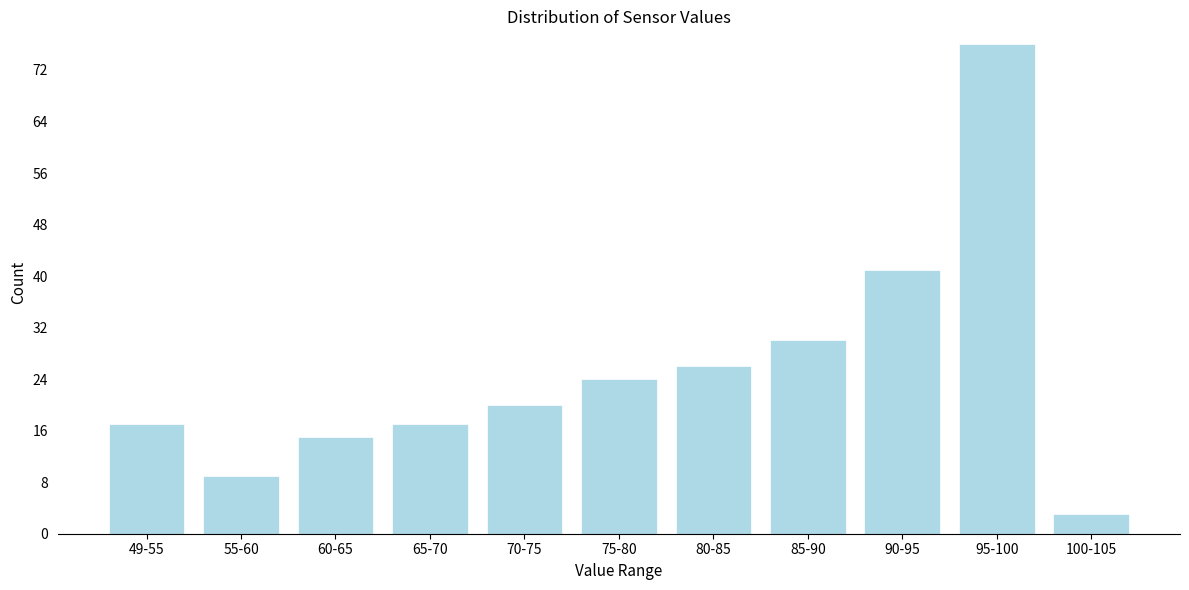

Reading right to left, extract all data points from this chart.

100-105=3	95-100=76	90-95=41	85-90=30	80-85=26	75-80=24	70-75=20	65-70=17	60-65=15	55-60=9	49-55=17